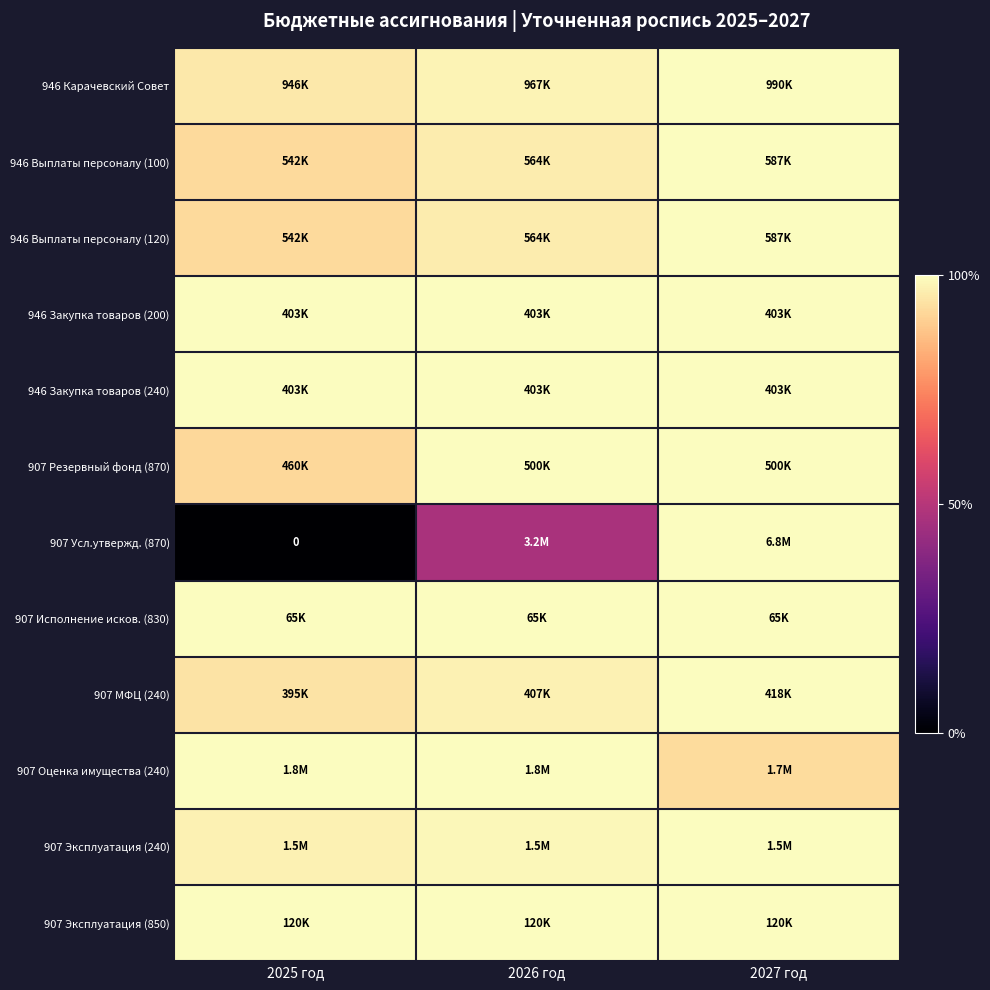

What is the average value of the 907 Эксплуатация (240) series?

98.8